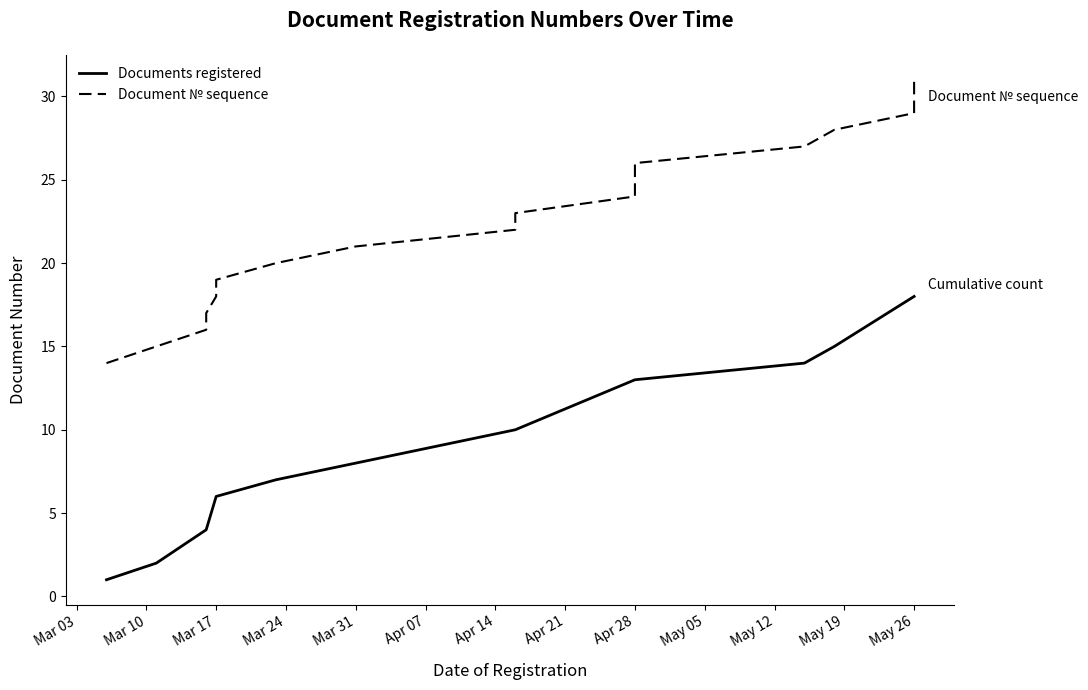

What is the difference between the maximum and second lowest values?

16